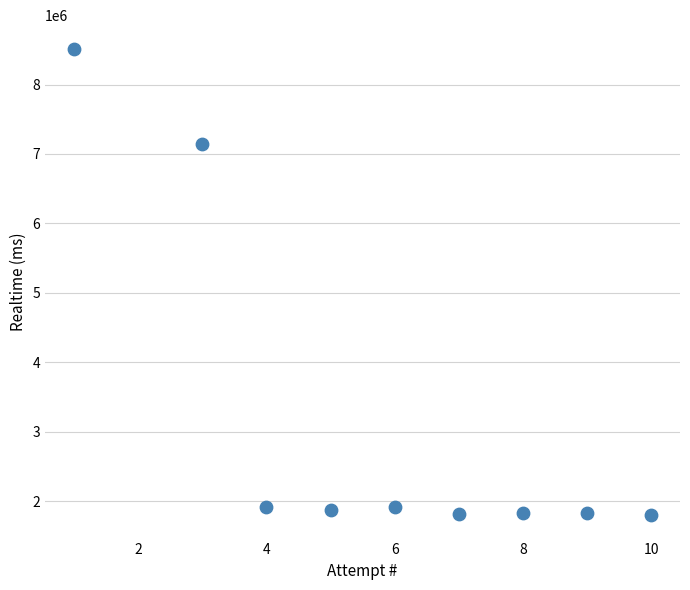

What Y value in the scatter plot is closest to 5157817?

7137456